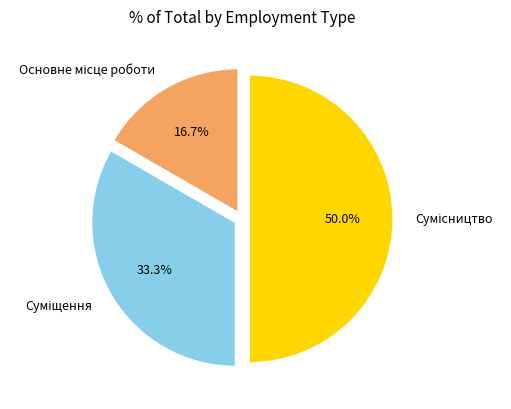

Is it true that Сумісництво is 37% of the pie?

False